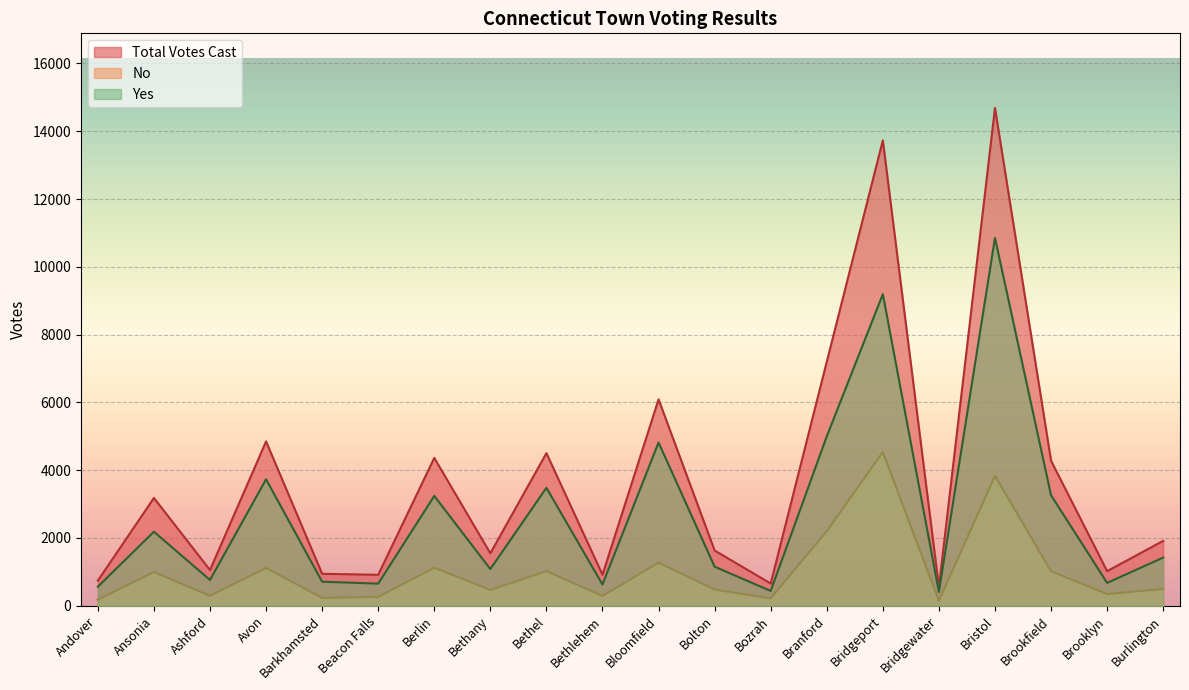

What position from the left is Bethel?

9